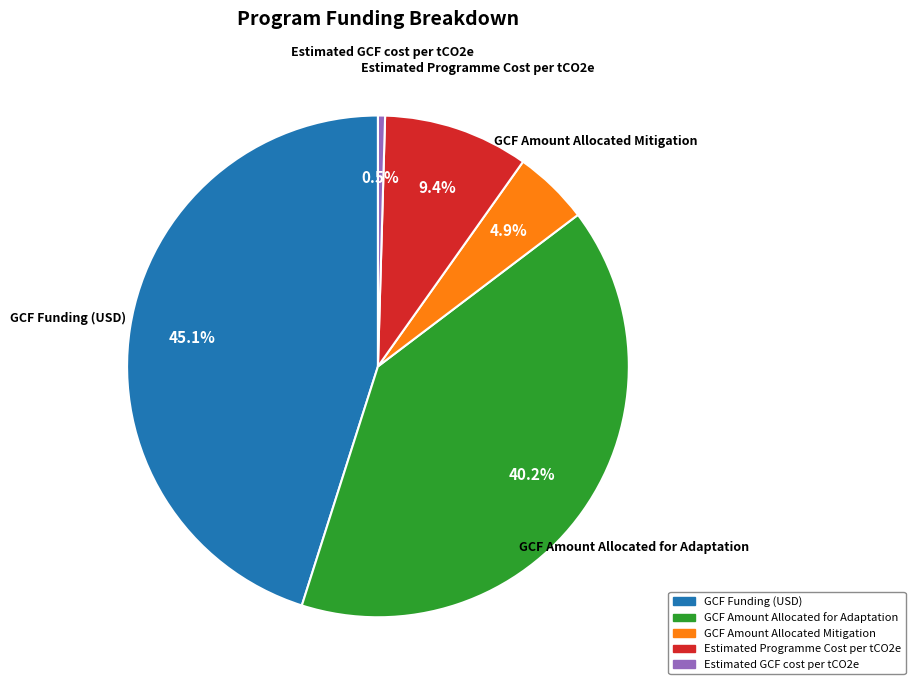

Count the number of slices in the pie.

5